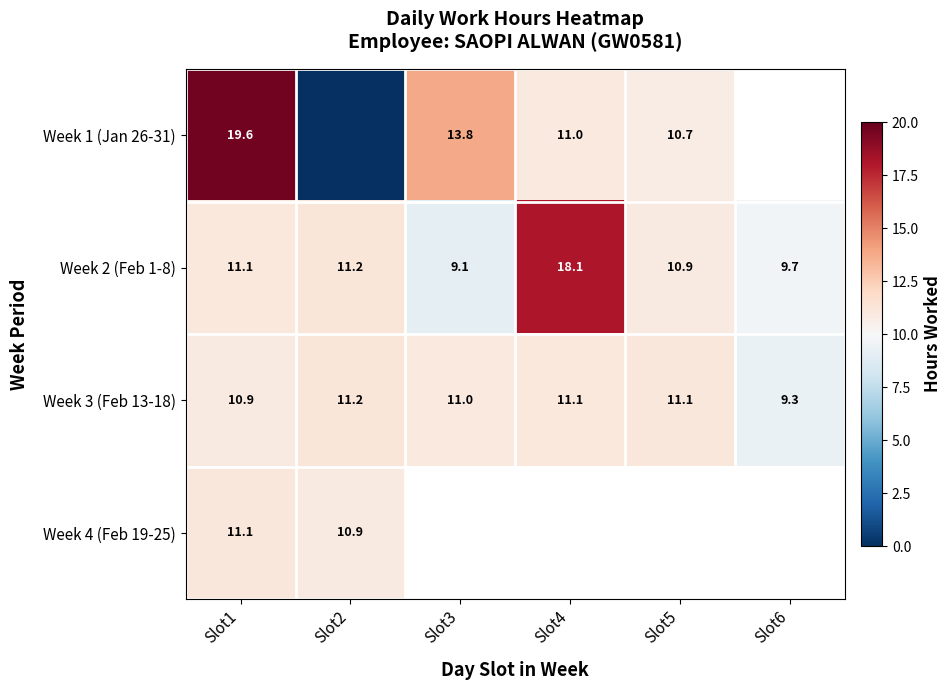

True or false: Week 2 (Feb 1-8) has a value of 27.9 at Slot4.

False